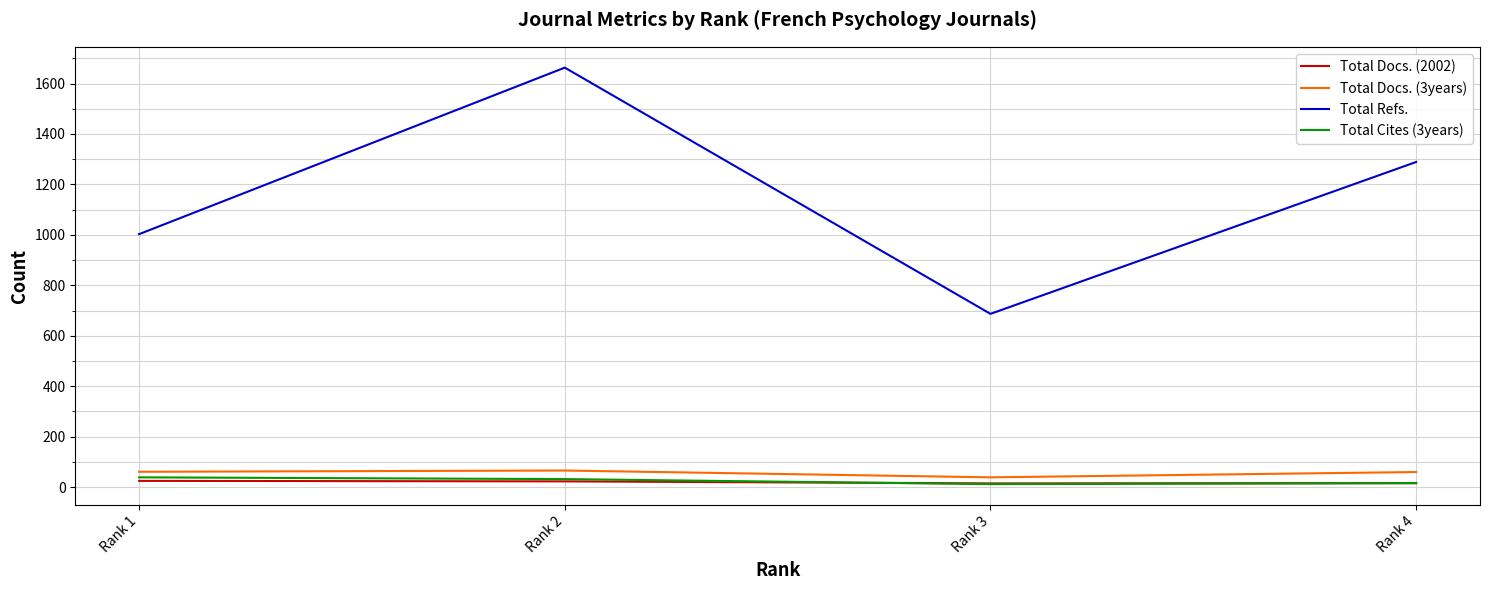

Is this an area chart (filled region under the line)?

No